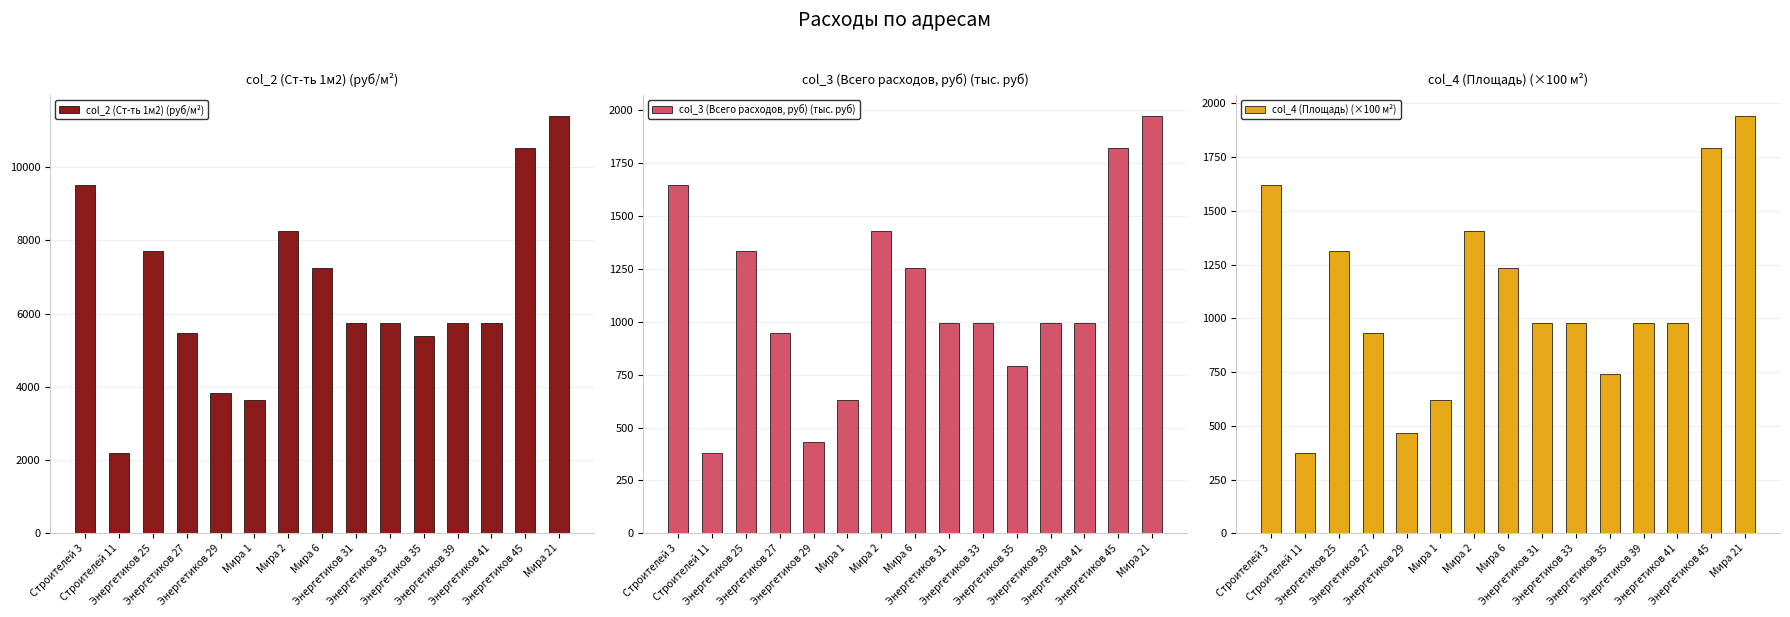

Which series has the largest total across all categories?

col_2 (Ст-ть 1м2) (руб/м²)